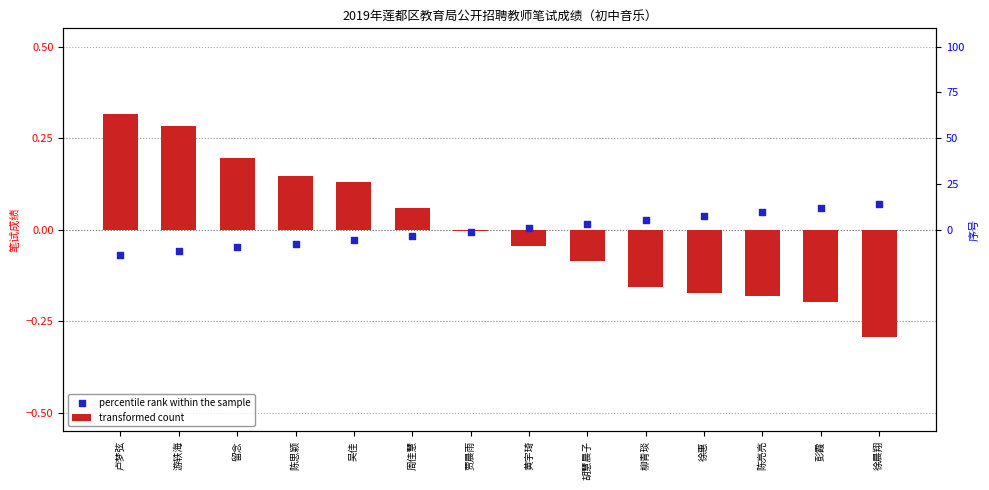

Which series has the largest Y range (max minus min)?

transformed count